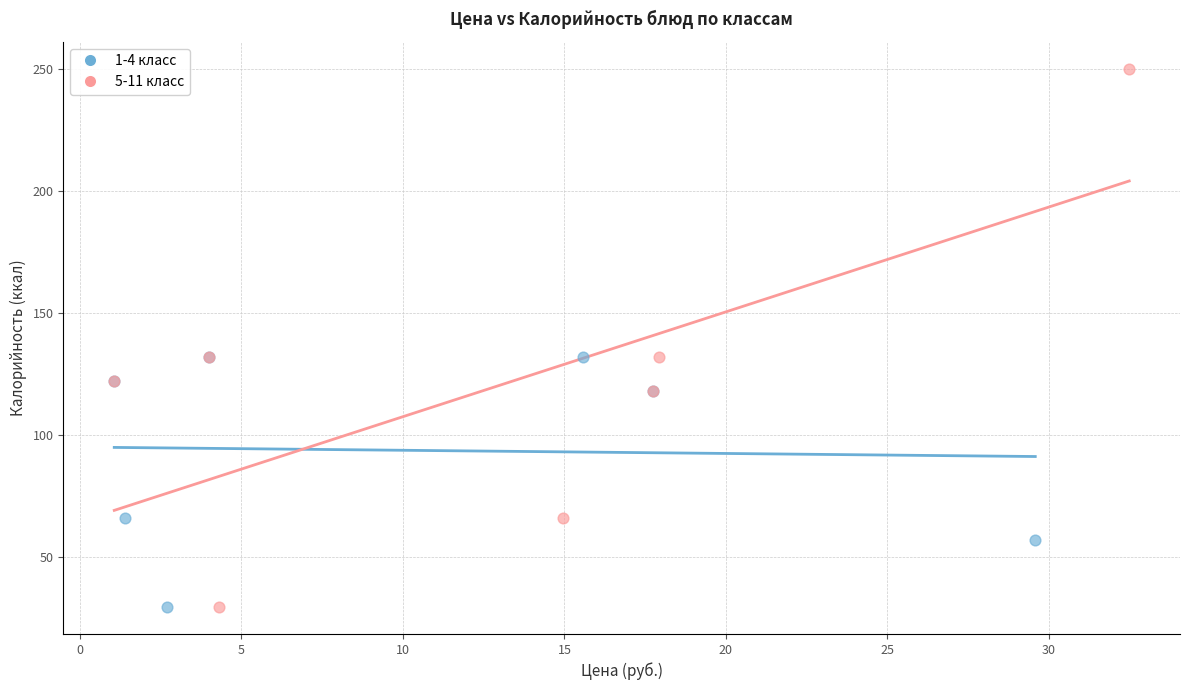

Which series has the widest spread of Y values?

5-11 класс